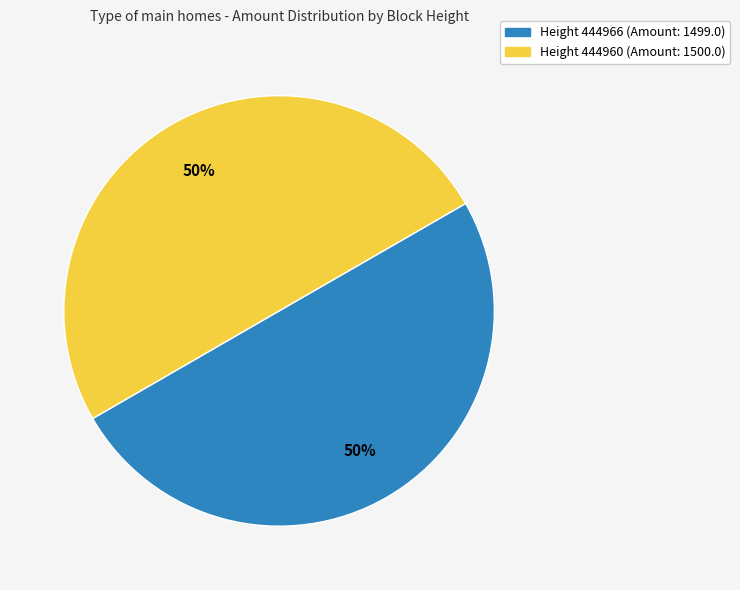

To the nearest percent, what is the average slice percentage?

50%